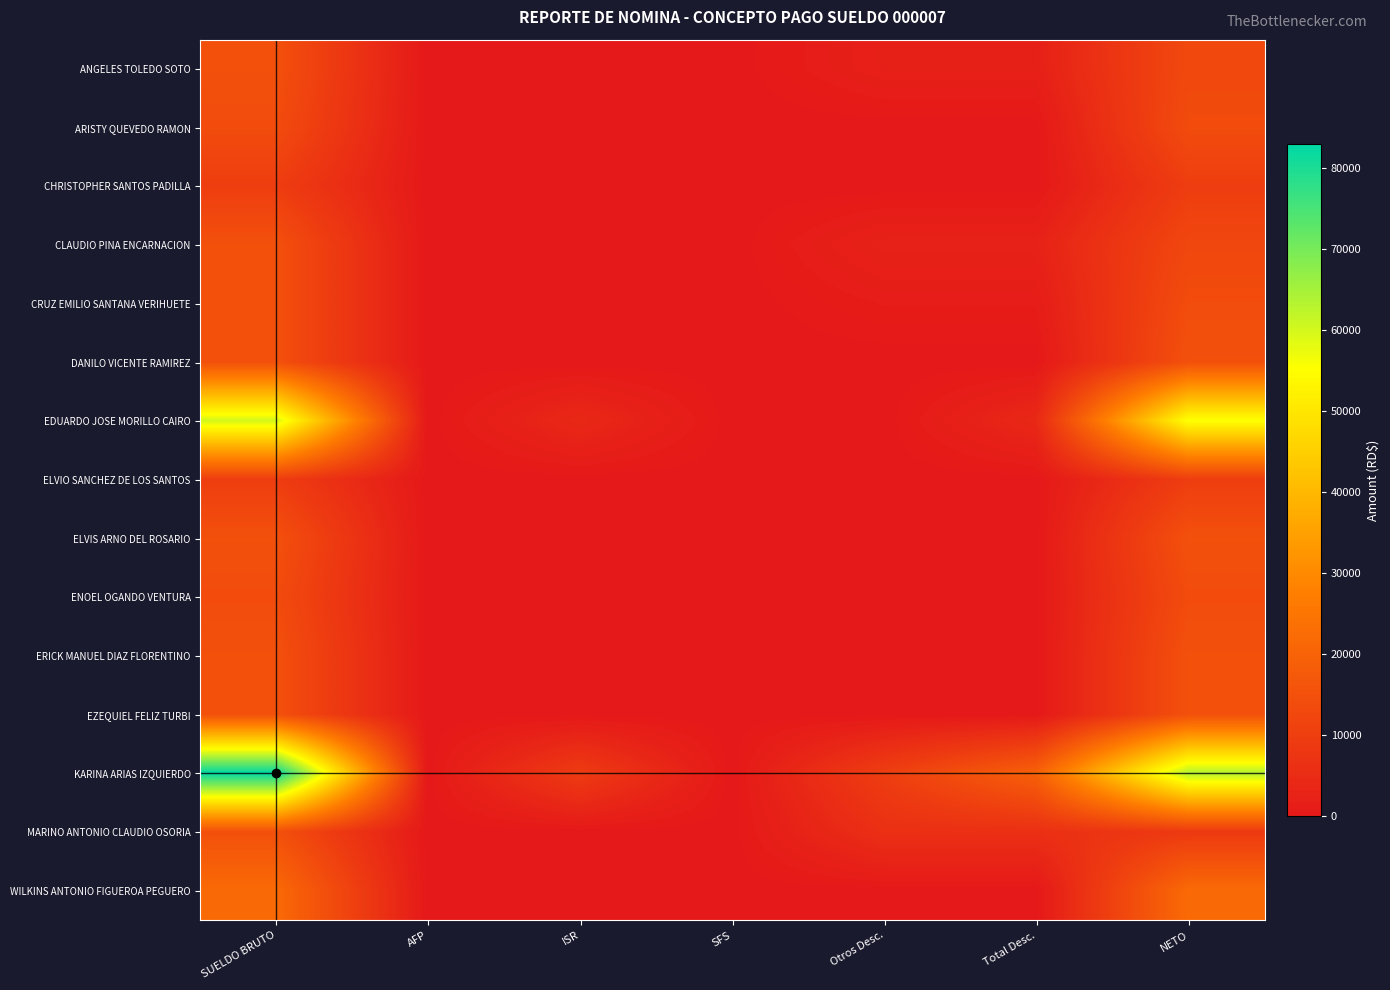

Reading left to right, extract all data points from this chart.

ANGELES TOLEDO SOTO: SUELDO BRUTO=15000.0	AFP=0.0	ISR=0.0	SFS=0.0	Otros Desc.=2025.0	Total Desc.=2025.0	NETO=12975.0
ARISTY QUEVEDO RAMON: SUELDO BRUTO=13800.0	AFP=0.0	ISR=0.0	SFS=0.0	Otros Desc.=0.0	Total Desc.=0.0	NETO=13800.0
CHRISTOPHER SANTOS PADILLA: SUELDO BRUTO=10000.0	AFP=0.0	ISR=0.0	SFS=0.0	Otros Desc.=0.0	Total Desc.=0.0	NETO=10000.0
CLAUDIO PINA ENCARNACION: SUELDO BRUTO=15000.0	AFP=0.0	ISR=0.0	SFS=0.0	Otros Desc.=2525.0	Total Desc.=2525.0	NETO=12475.0
CRUZ EMILIO SANTANA VERIHUETE: SUELDO BRUTO=15000.0	AFP=0.0	ISR=0.0	SFS=0.0	Otros Desc.=1025.0	Total Desc.=1025.0	NETO=13975.0
DANILO VICENTE RAMIREZ: SUELDO BRUTO=15000.0	AFP=0.0	ISR=0.0	SFS=0.0	Otros Desc.=0.0	Total Desc.=0.0	NETO=15000.0
EDUARDO JOSE MORILLO CAIRO: SUELDO BRUTO=60000.0	AFP=0.0	ISR=4195.9	SFS=0.0	Otros Desc.=0.0	Total Desc.=4195.9	NETO=55804.1
ELVIO SANCHEZ DE LOS SANTOS: SUELDO BRUTO=10000.0	AFP=0.0	ISR=0.0	SFS=0.0	Otros Desc.=0.0	Total Desc.=0.0	NETO=10000.0
ELVIS ARNO DEL ROSARIO: SUELDO BRUTO=15000.0	AFP=0.0	ISR=0.0	SFS=0.0	Otros Desc.=0.0	Total Desc.=0.0	NETO=15000.0
ENOEL OGANDO VENTURA: SUELDO BRUTO=13800.0	AFP=0.0	ISR=0.0	SFS=0.0	Otros Desc.=0.0	Total Desc.=0.0	NETO=13800.0
ERICK MANUEL DIAZ FLORENTINO: SUELDO BRUTO=15000.0	AFP=0.0	ISR=0.0	SFS=0.0	Otros Desc.=0.0	Total Desc.=0.0	NETO=15000.0
EZEQUIEL FELIZ TURBI: SUELDO BRUTO=15000.0	AFP=0.0	ISR=0.0	SFS=0.0	Otros Desc.=0.0	Total Desc.=0.0	NETO=15000.0
KARINA ARIAS IZQUIERDO: SUELDO BRUTO=83000.0	AFP=0.0	ISR=9332.9	SFS=0.0	Otros Desc.=10025.0	Total Desc.=19357.9	NETO=63642.1
MARINO ANTONIO CLAUDIO OSORIA: SUELDO BRUTO=15000.0	AFP=0.0	ISR=0.0	SFS=0.0	Otros Desc.=6150.2	Total Desc.=6150.2	NETO=8849.8
WILKINS ANTONIO FIGUEROA PEGUERO: SUELDO BRUTO=22000.0	AFP=0.0	ISR=0.0	SFS=0.0	Otros Desc.=0.0	Total Desc.=0.0	NETO=22000.0